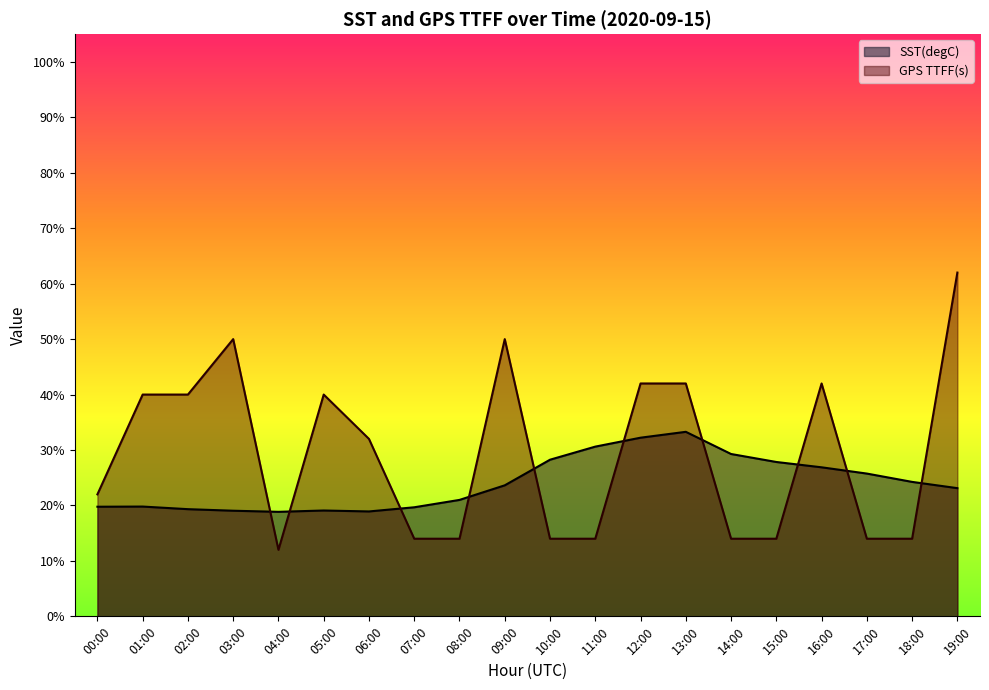

True or false: SST(degC) has a value of 28.7 at 07:00.

False